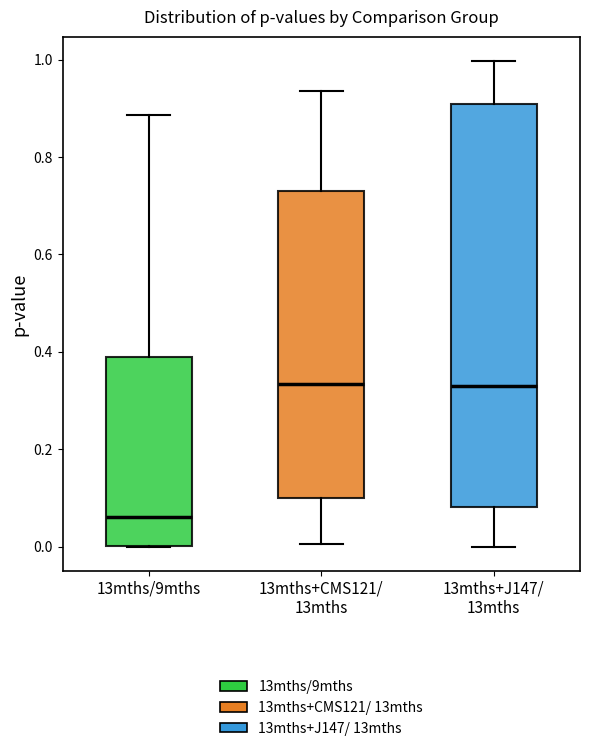

Where is the lower edge of the box for 13mths+J147/ 13mths on the y-axis? The values are not printed on the chart, so give them approximately, as read against the axis.

0.08